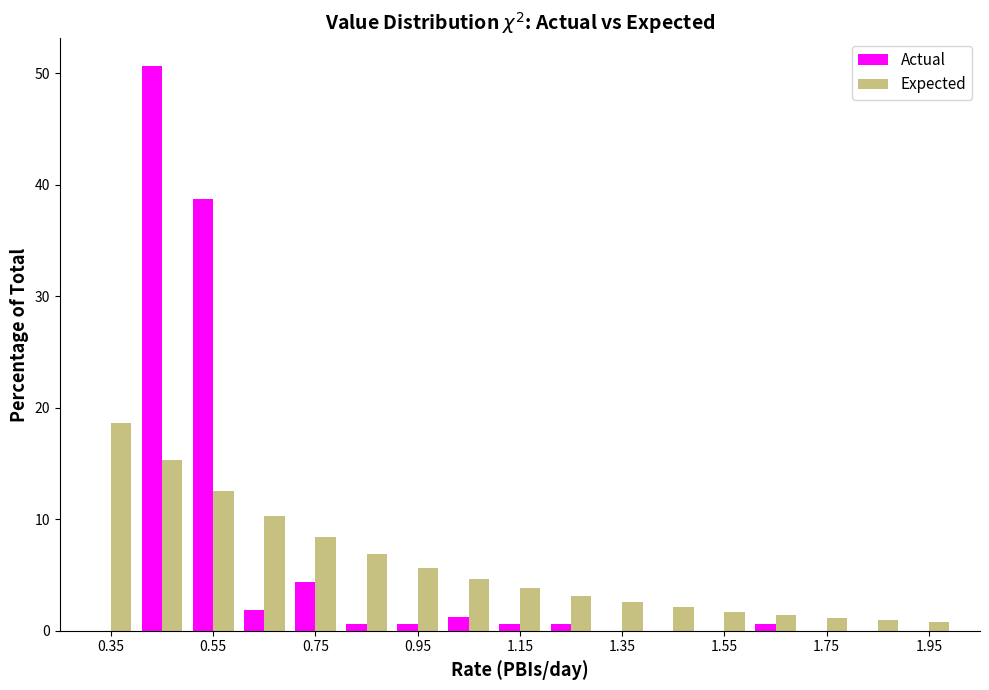

Reading left to right, list every range on the x-axis with the height of the bar of each series over it. The values are not printed on the chart, so give them approximately, as read against the axis.

0.3 to 0.4: Actual=0	Expected=19
0.4 to 0.5: Actual=51	Expected=15
0.5 to 0.6: Actual=39	Expected=13
0.6 to 0.7: Actual=2	Expected=10
0.7 to 0.8: Actual=4	Expected=8
0.8 to 0.9: Actual=under 1	Expected=7
0.9 to 1.0: Actual=under 1	Expected=6
1.0 to 1.1: Actual=1	Expected=5
1.1 to 1.2: Actual=under 1	Expected=4
1.2 to 1.3: Actual=under 1	Expected=3
1.3 to 1.4: Actual=0	Expected=3
1.4 to 1.5: Actual=0	Expected=2
1.5 to 1.6: Actual=0	Expected=2
1.6 to 1.7: Actual=under 1	Expected=1
1.7 to 1.8: Actual=0	Expected=1
1.8 to 1.9: Actual=0	Expected=under 1
1.9 to 2.0: Actual=0	Expected=under 1